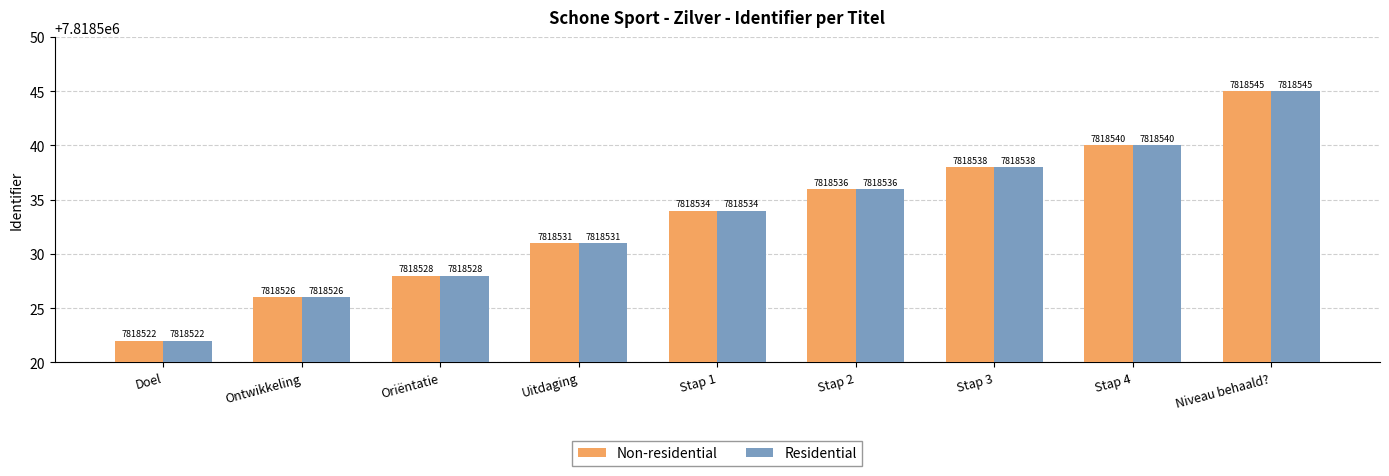

What is the sum of all Residential values?

70366800